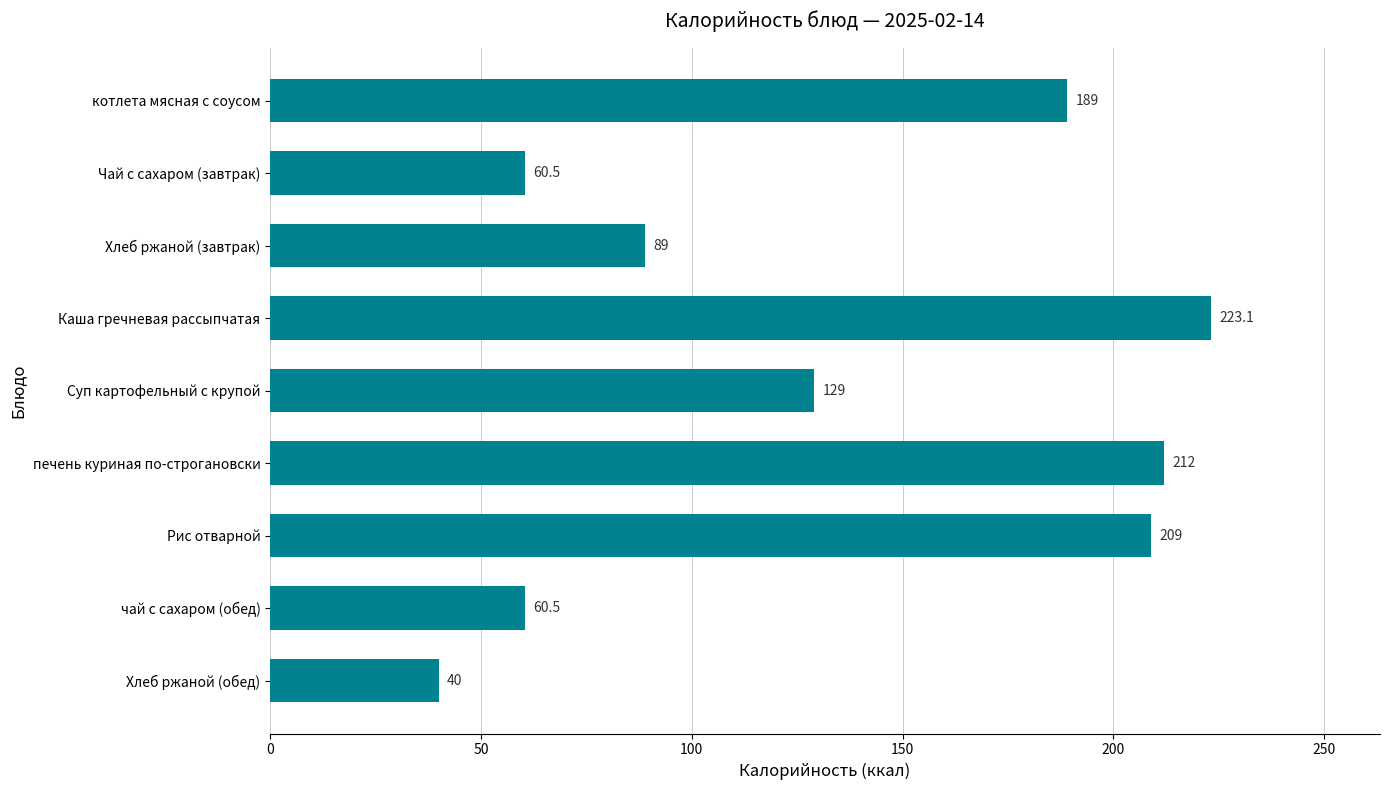

Where is the data nearest to the value 131?

Суп картофельный с крупой